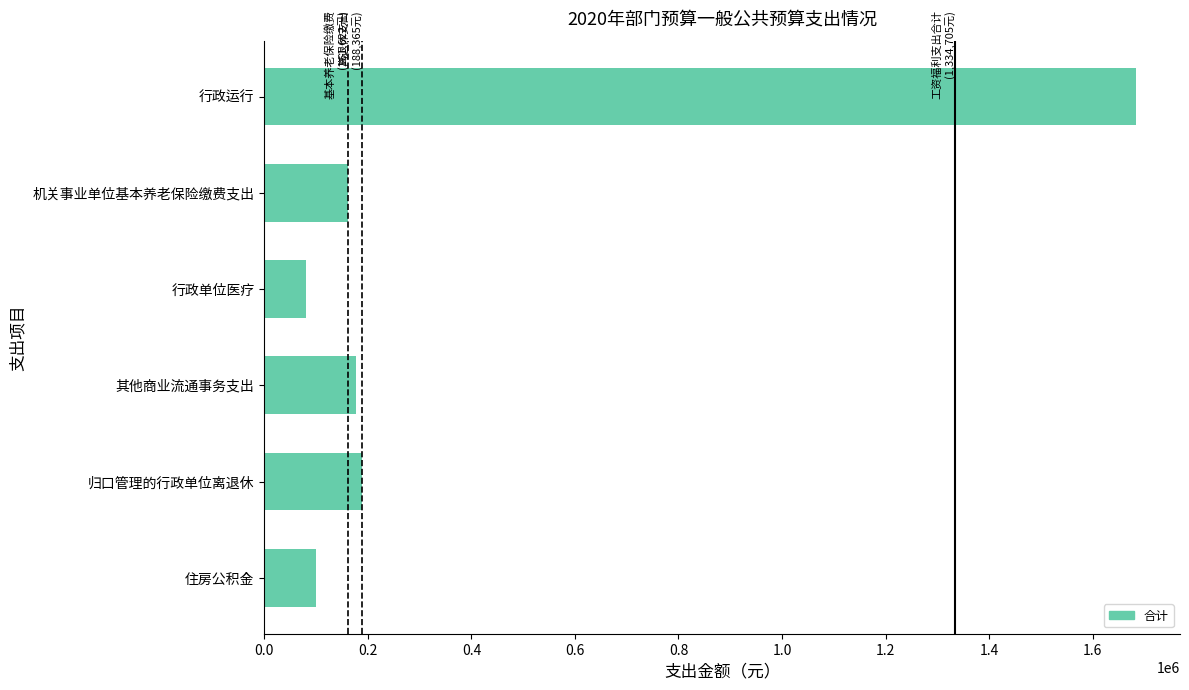

What is the greatest value displayed?

1684427.2